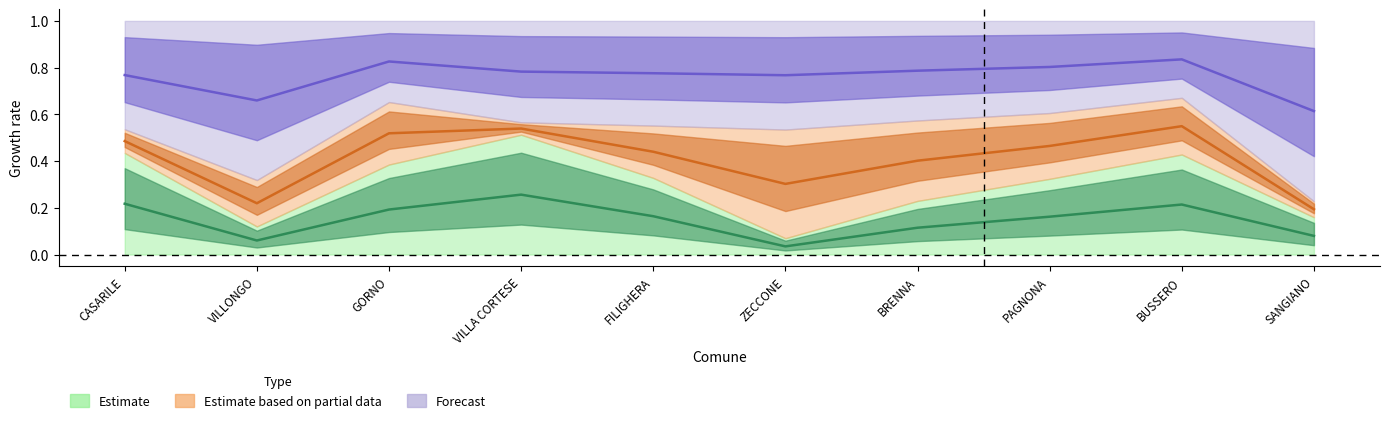

Does the chart have visible grid lines?

No